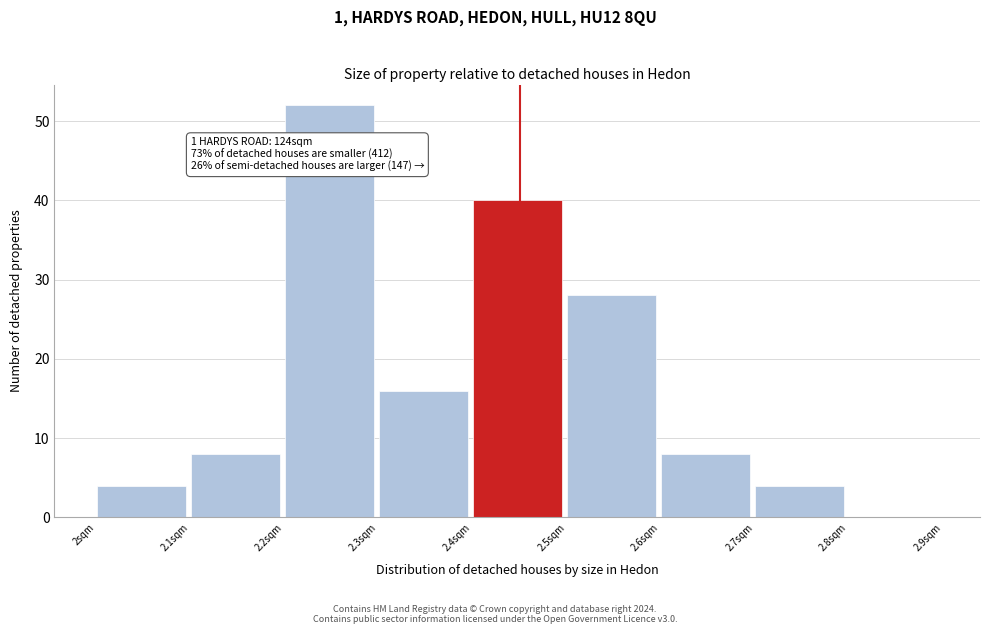

Which range on the x-axis has the tallest bar?

2.2 to 2.3